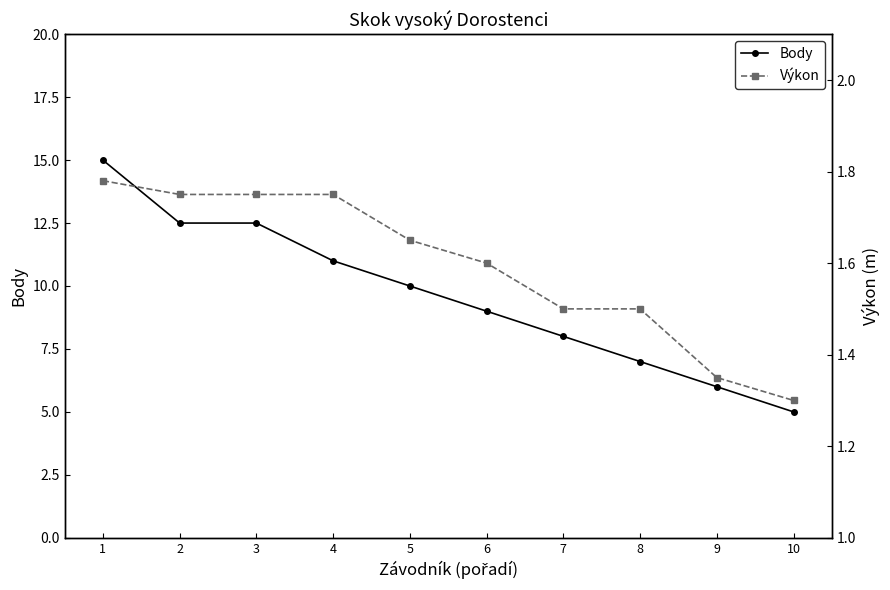

Which series has the largest range (max minus min)?

Body